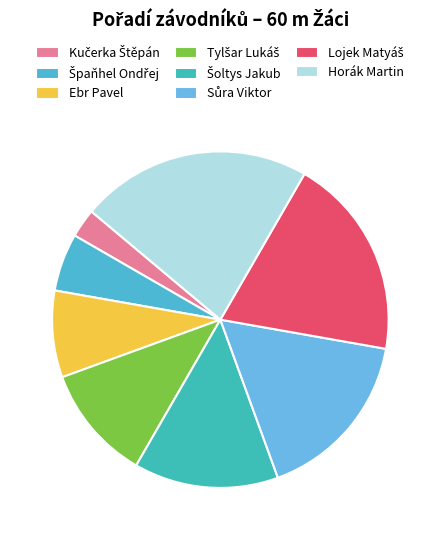

To the nearest percent, what is the difference between the largest and smallest slice percentages?

19%